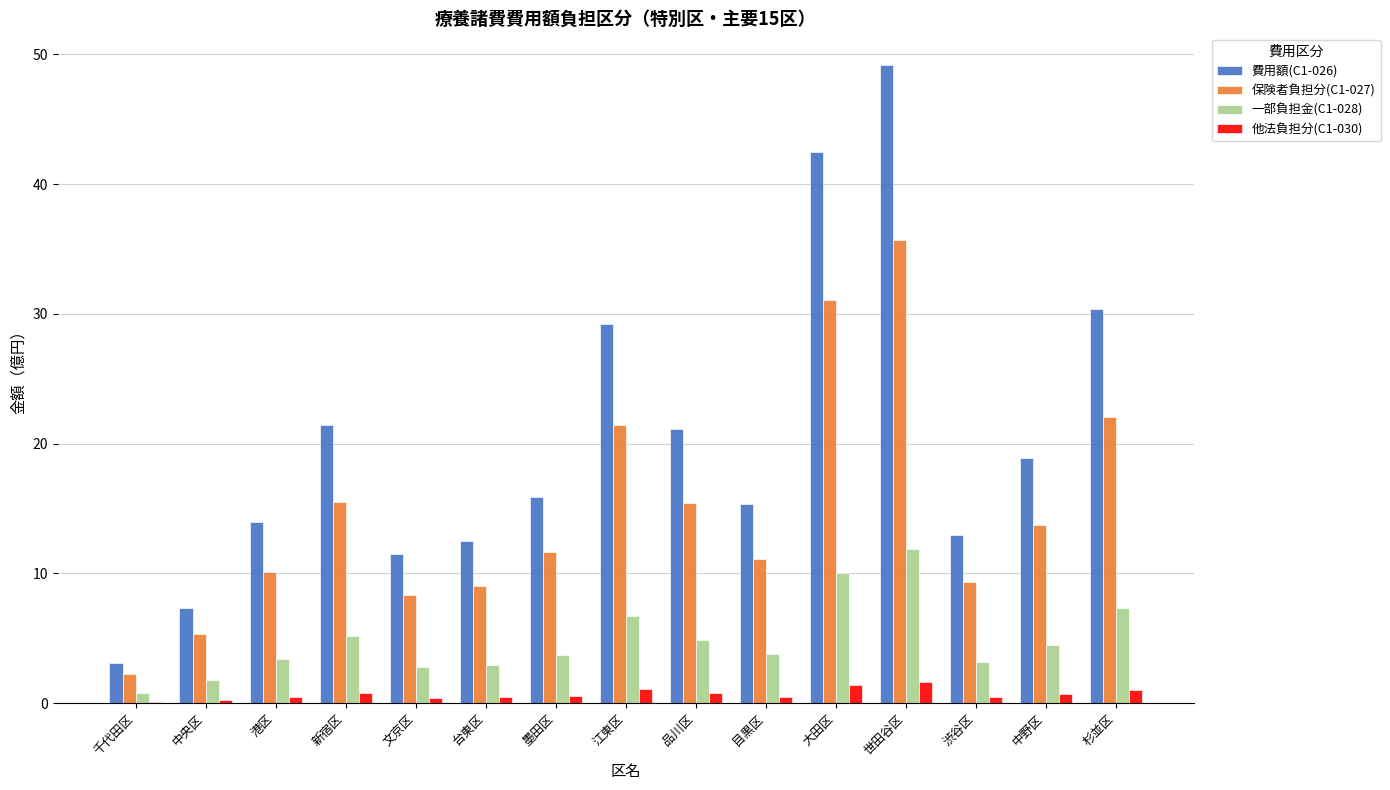

Is the value of 一部負担金(C1-028) at 文京区 greater than the value of 保険者負担分(C1-027) at 世田谷区?

No